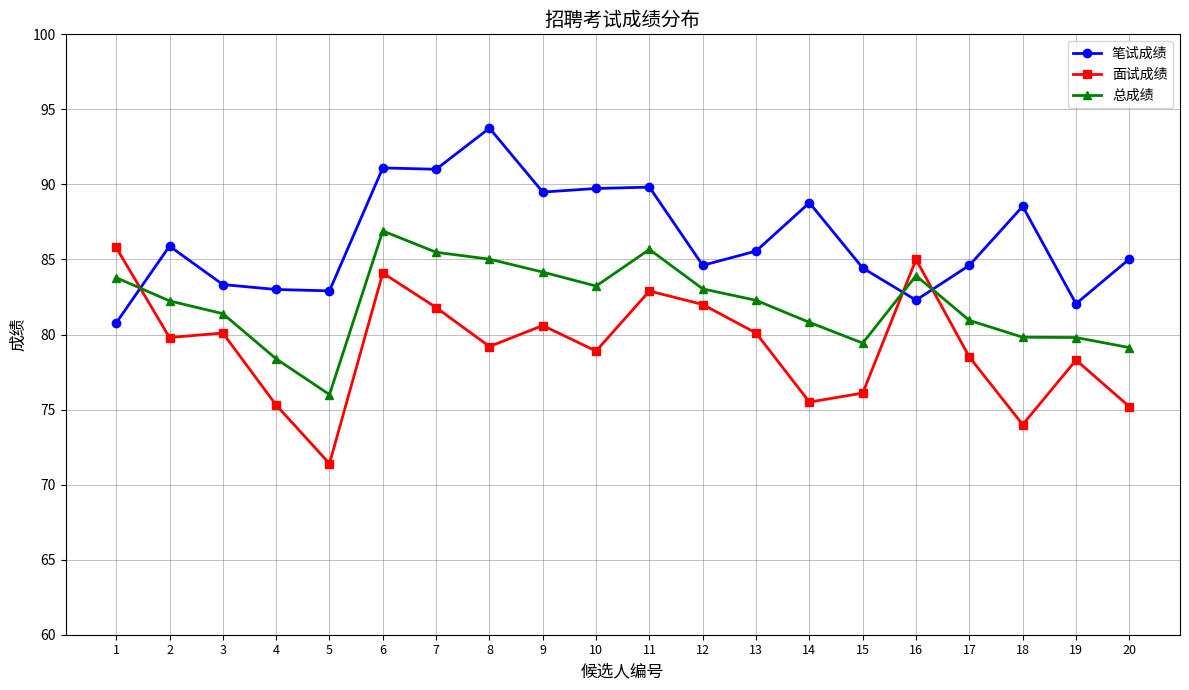

What is the spread (max minus min) of values at 16?

2.7